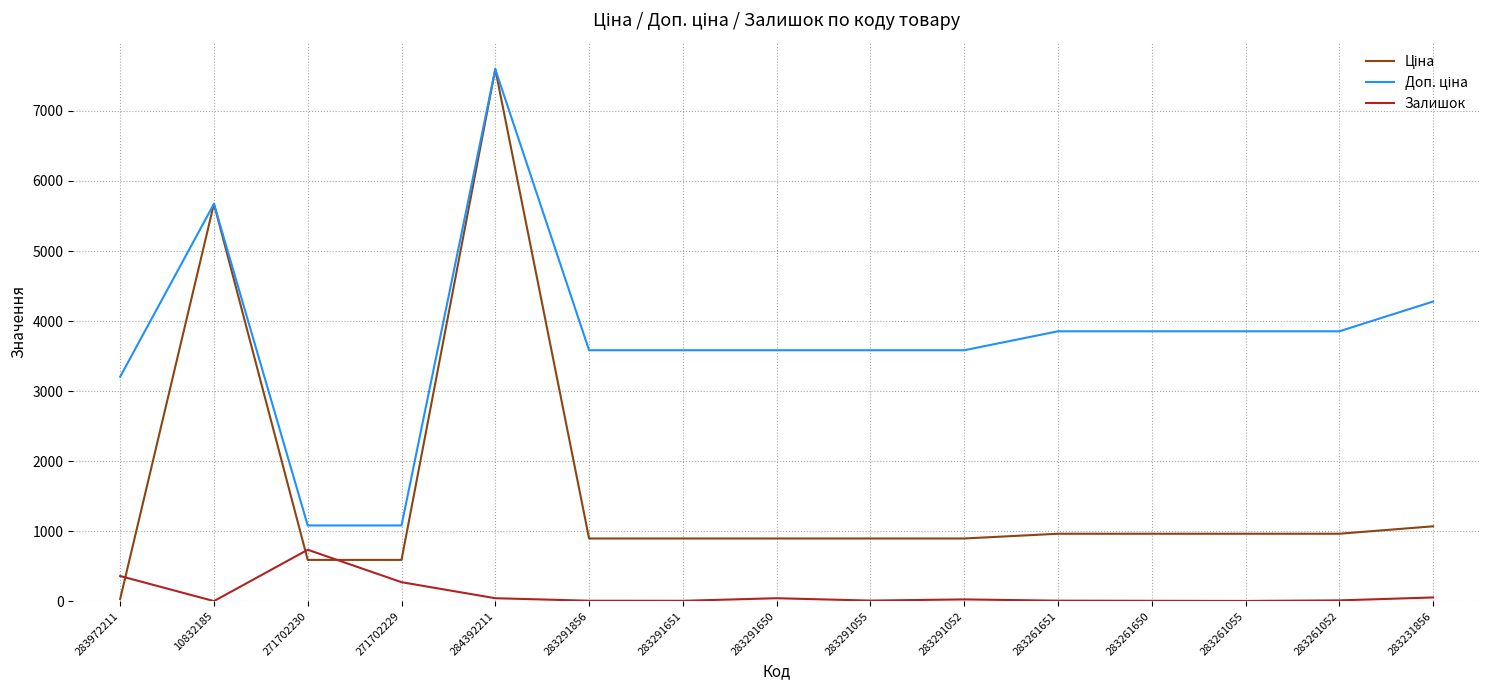

Which category has the highest value across all series?

284392211